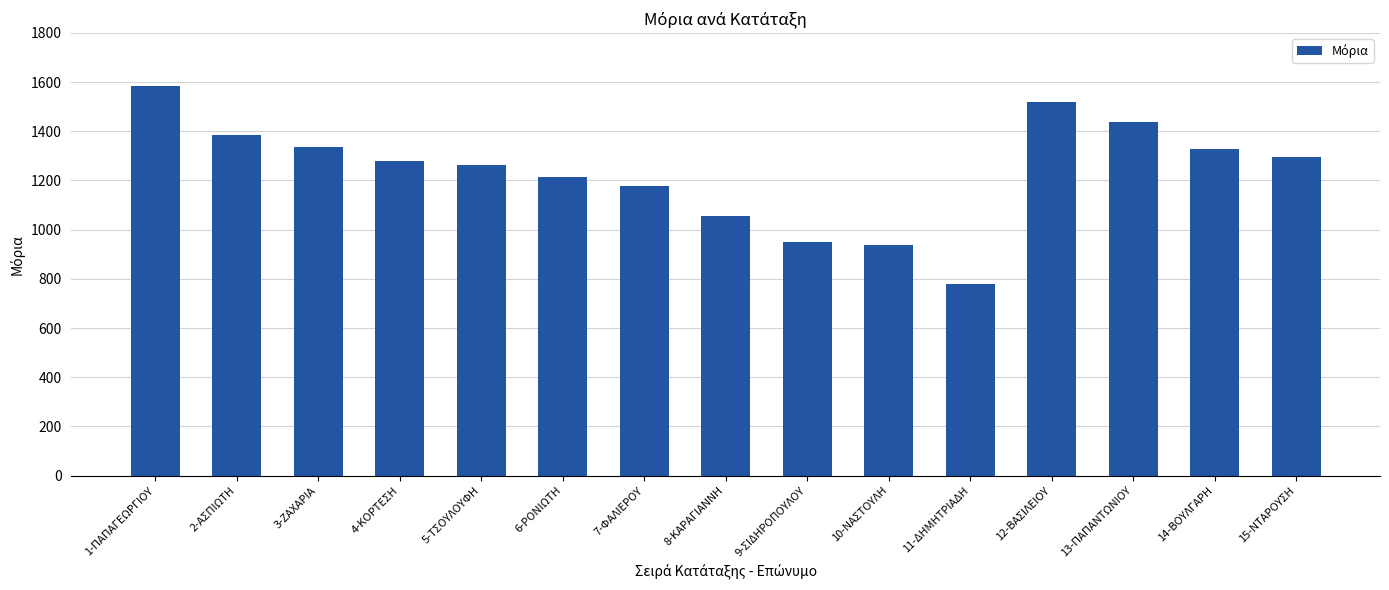

What is the change in value from 1-ΠΑΠΑΓΕΩΡΓΙΟΥ to 5-ΤΣΟΥΛΟΥΦΗ?

-325.2